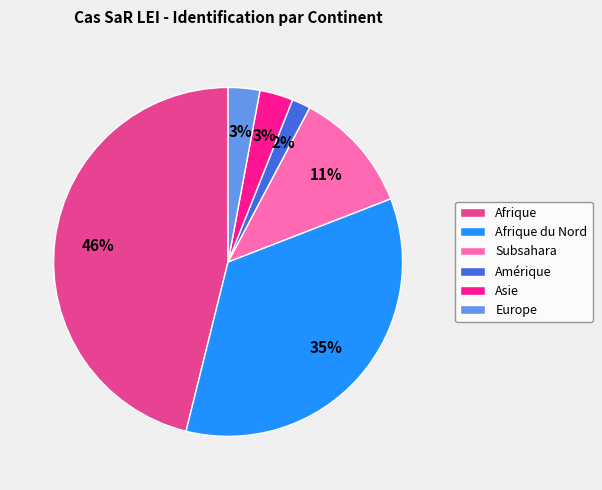

Which slice is the smallest?

Amérique